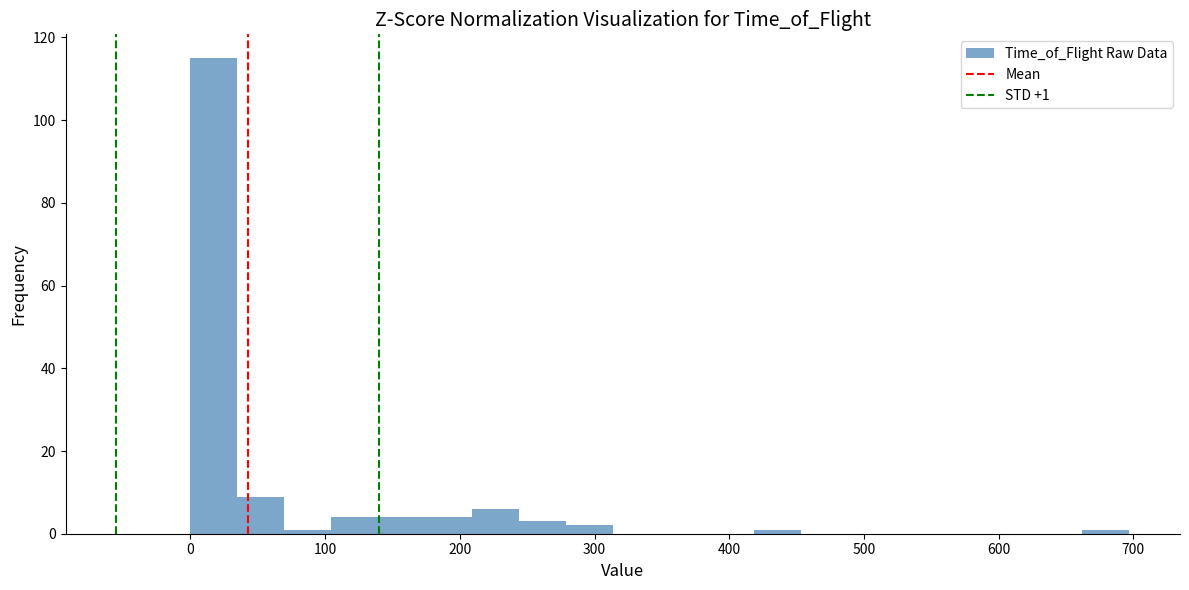

Around what value on the x-axis is the tallest bar? Give the approximate position of its centre, as read against the axis.

20